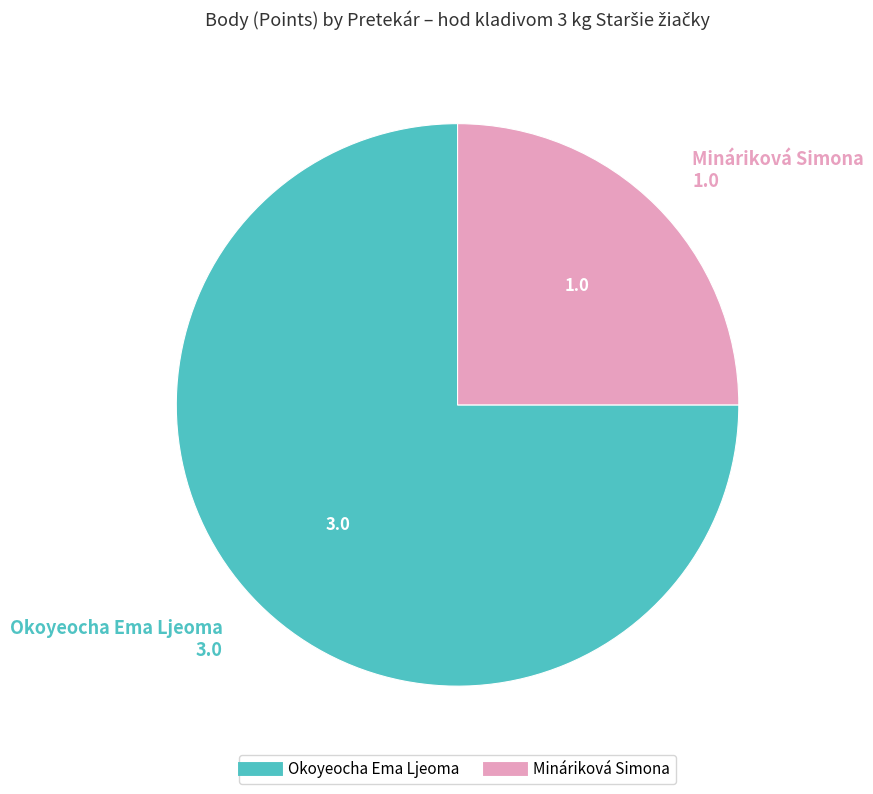

How many slices are in this pie chart?

2